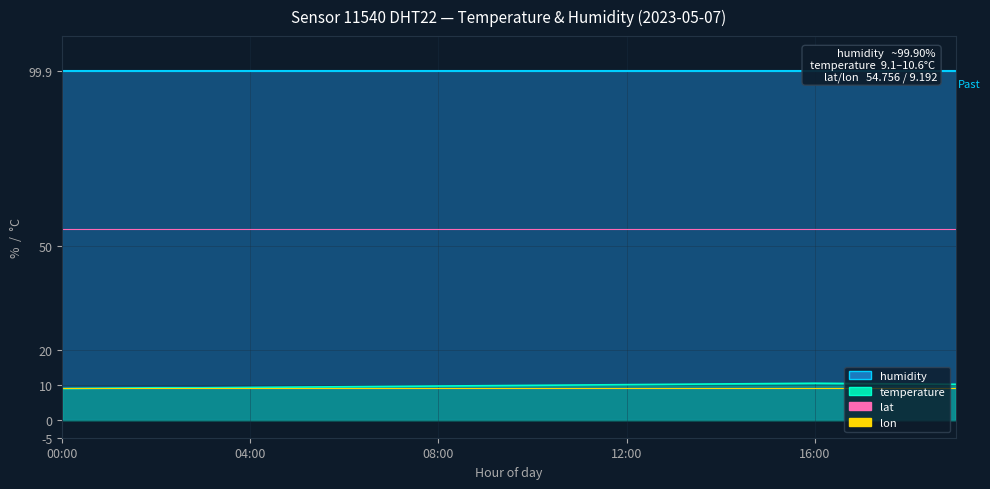

Does the chart display data point markers on the line(s)?

No